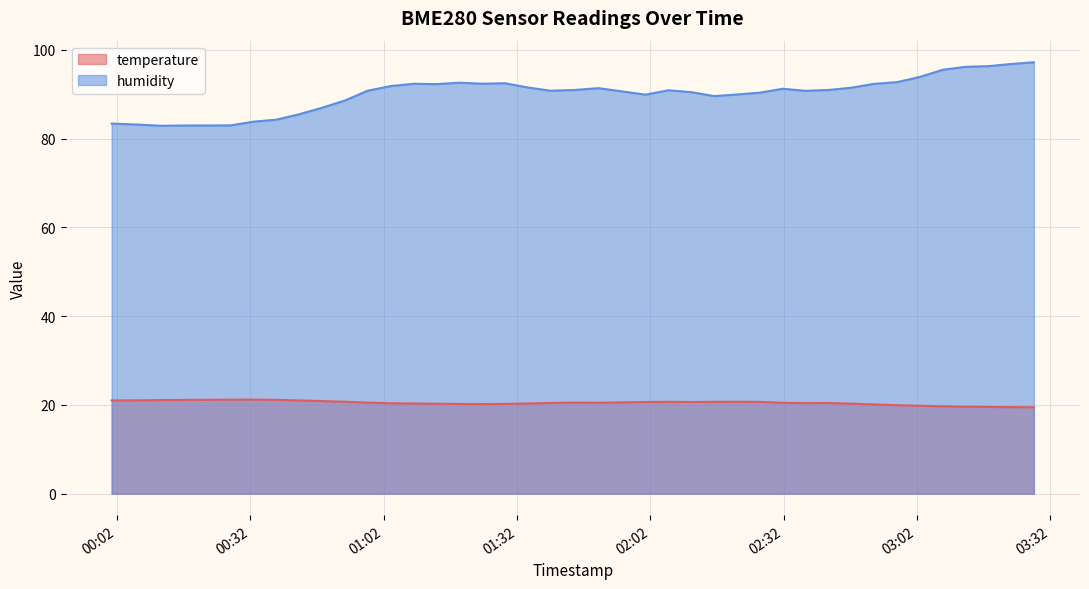

What are all the series names shown in the legend?

temperature, humidity